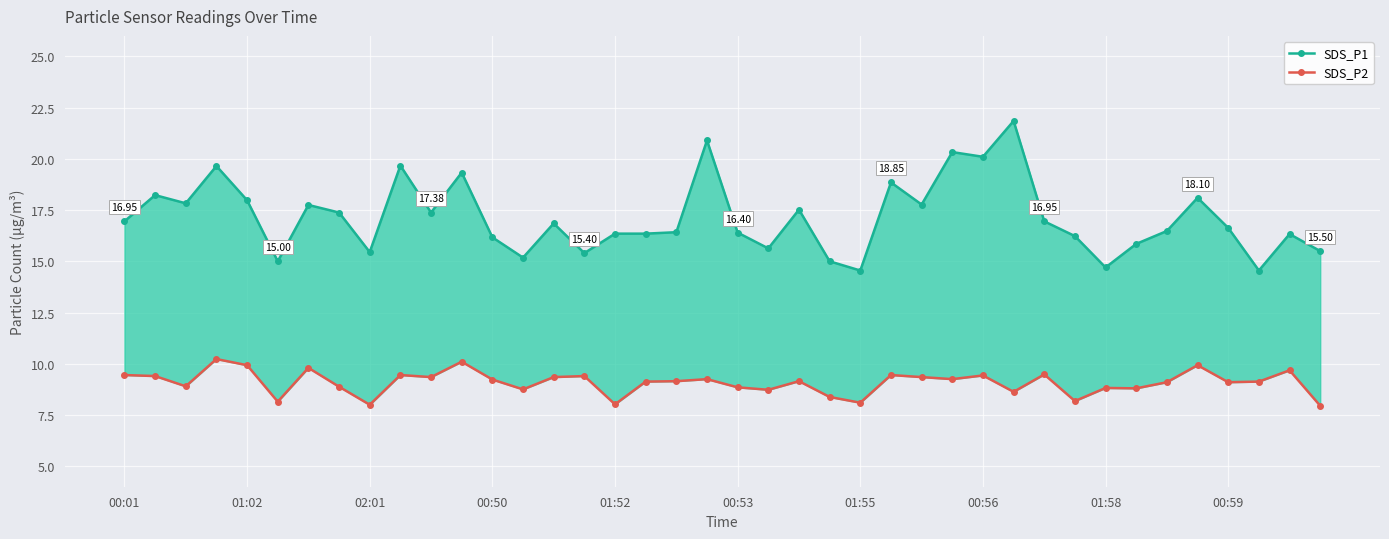

True or false: SDS_P2 has a value of 8.8 at 00:53.

True